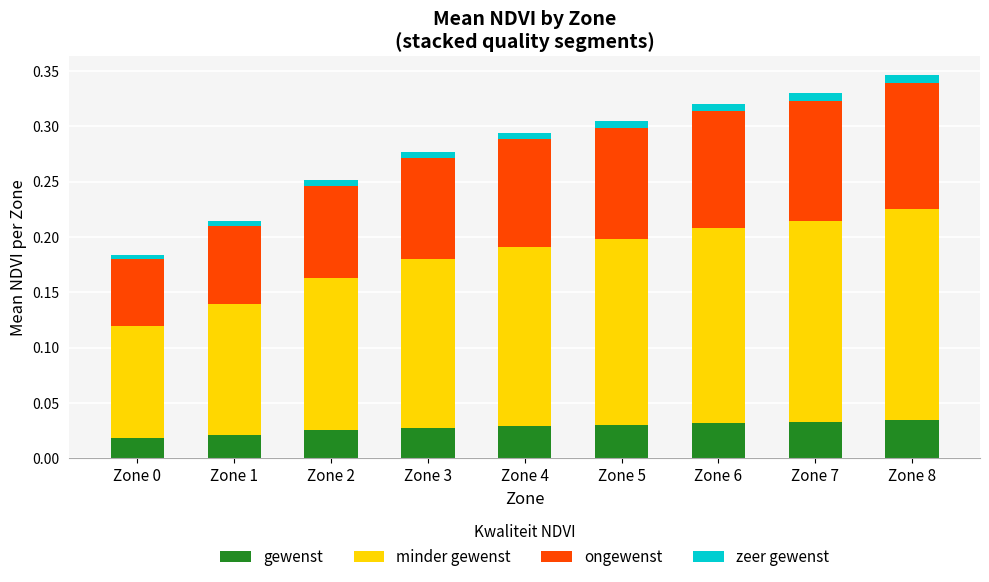

What is the sum of all gewenst values?

0.3